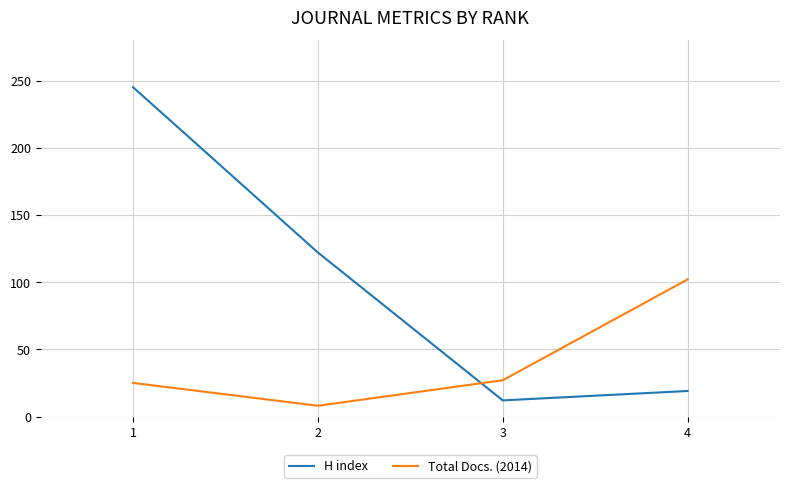

How many lines are shown in the chart?

2